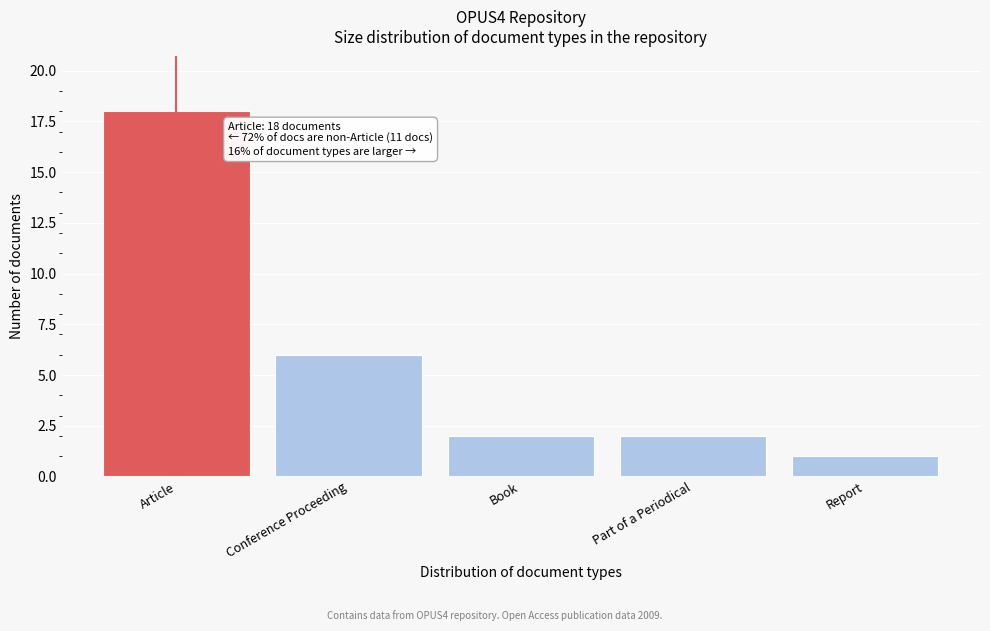

Reading left to right, extract all data points from this chart.

Article=18	Conference Proceeding=6	Book=2	Part of a Periodical=2	Report=1